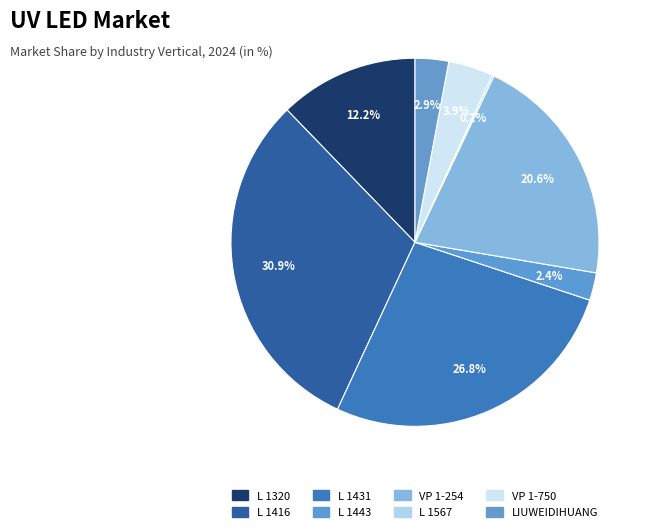

Rank the categories by value from lowest to highest.

L 1567, L 1443, LIUWEIDIHUANG, VP 1-750, L 1320, VP 1-254, L 1431, L 1416